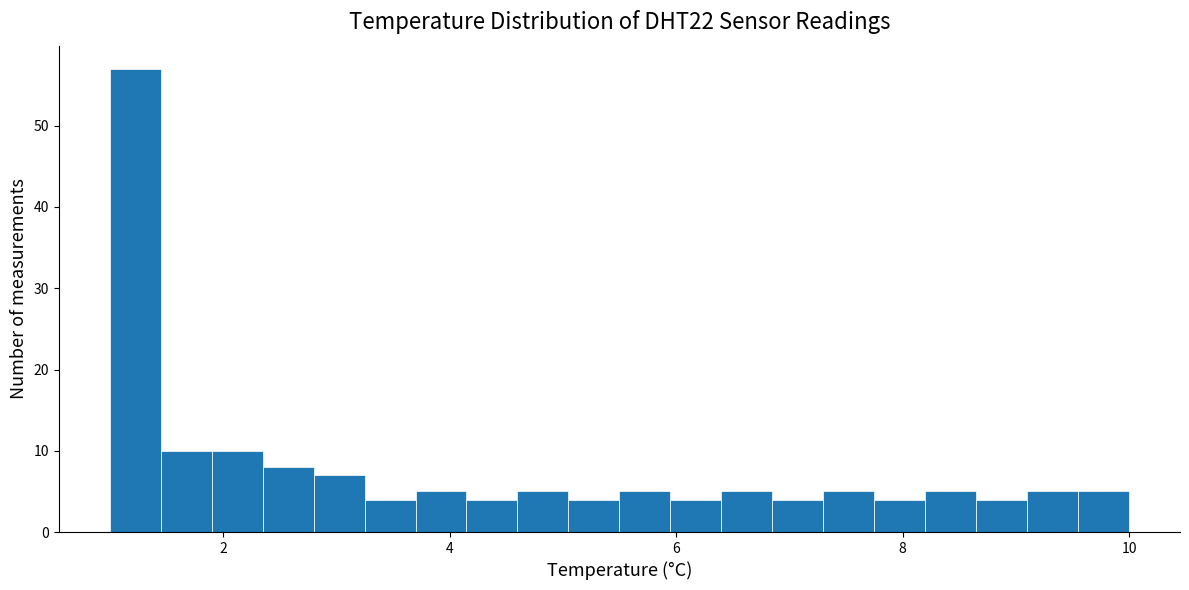

Read against the x-axis, roughly where is the centre of the tallest bar?

1.2